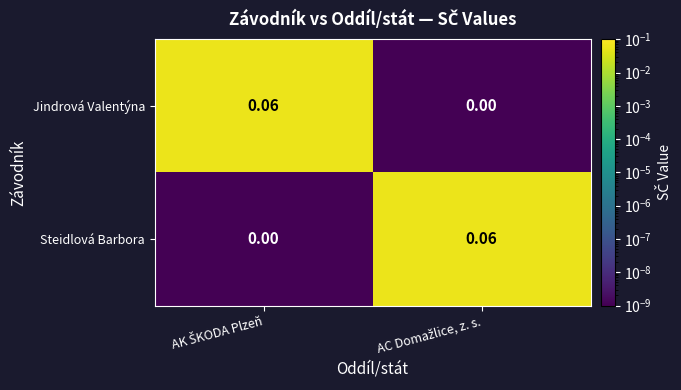

Reading right to left, what are all the values shown in this chart?

Jindrová Valentýna: AC Domažlice, z. s.=0.0	AK ŠKODA Plzeň=0.1
Steidlová Barbora: AC Domažlice, z. s.=0.1	AK ŠKODA Plzeň=0.0